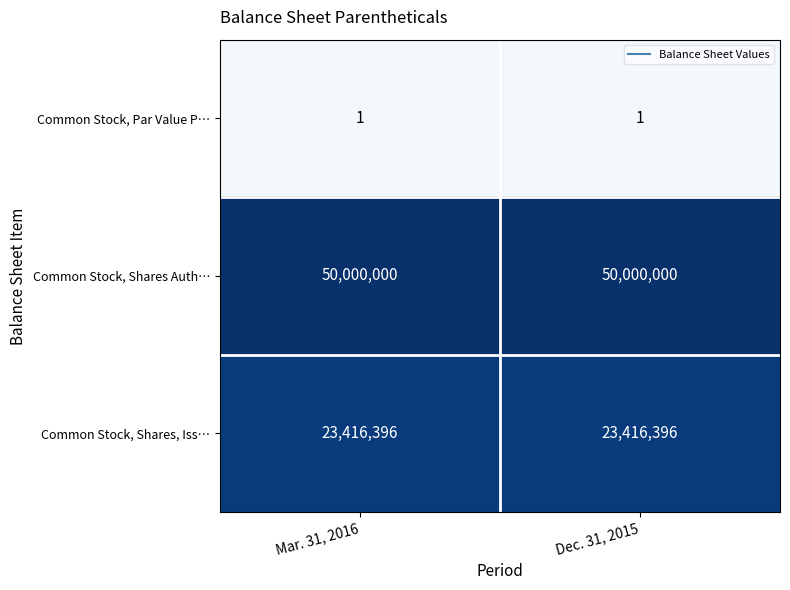

What is the total value across all series at Dec. 31, 2015?

73416397